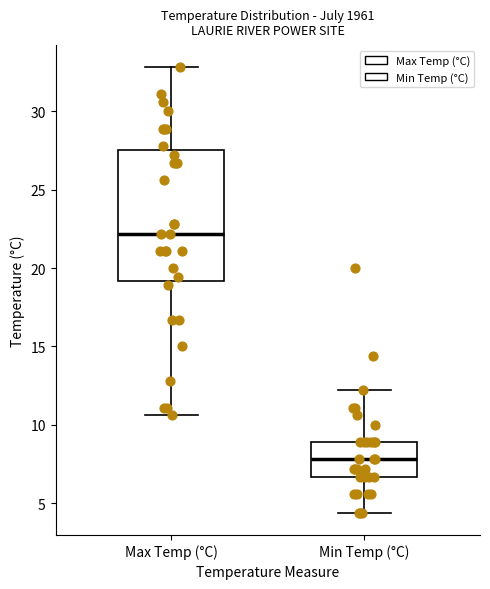

Which box has the highest median line?

Max Temp (°C)